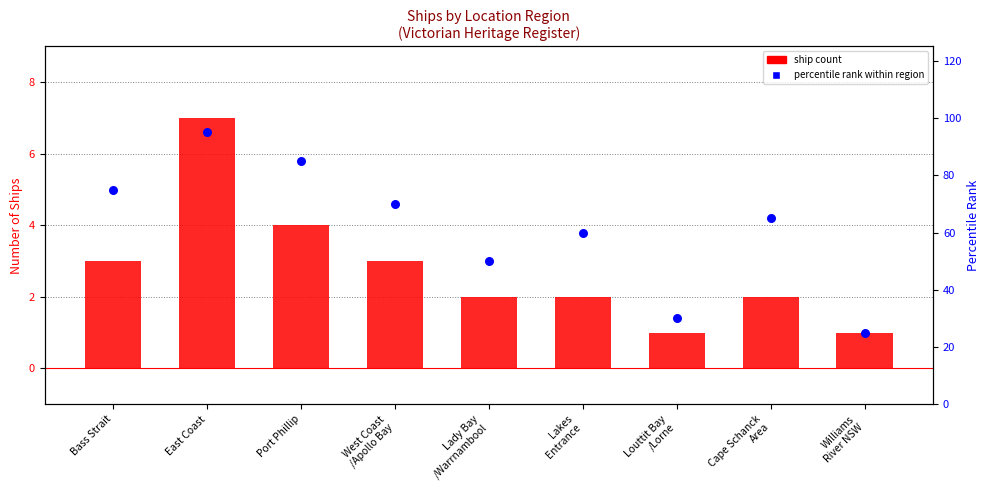

At how many categories does at least one series exceed 78?

2